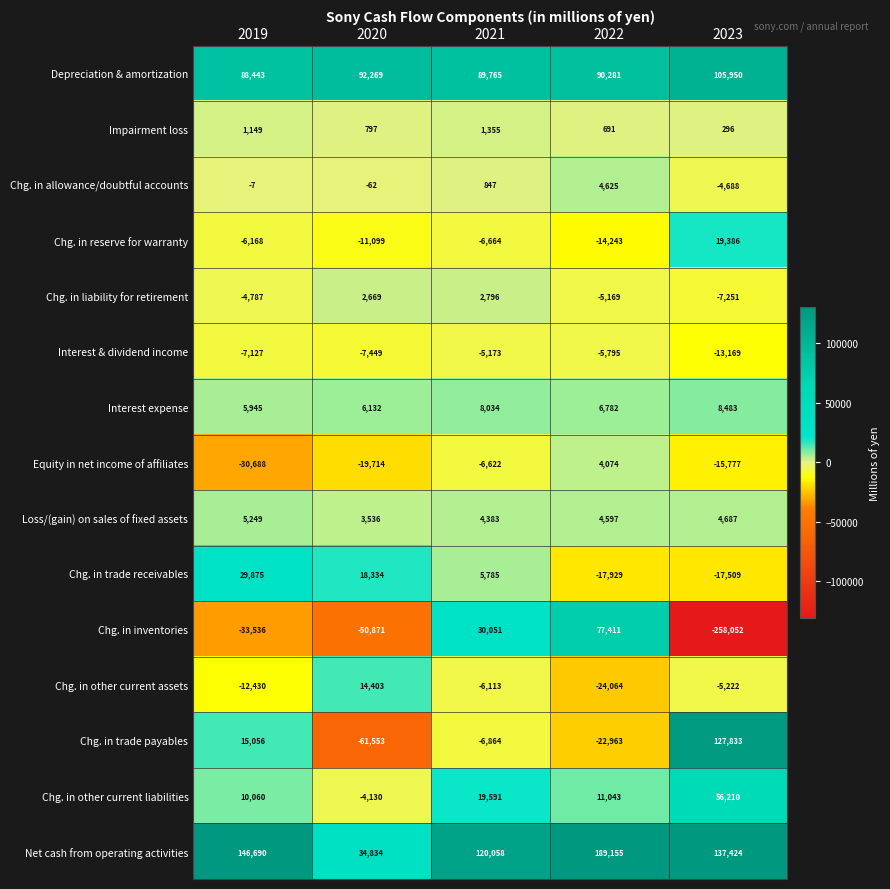

How many values in the Chg. in trade payables series exceed -6864?

2